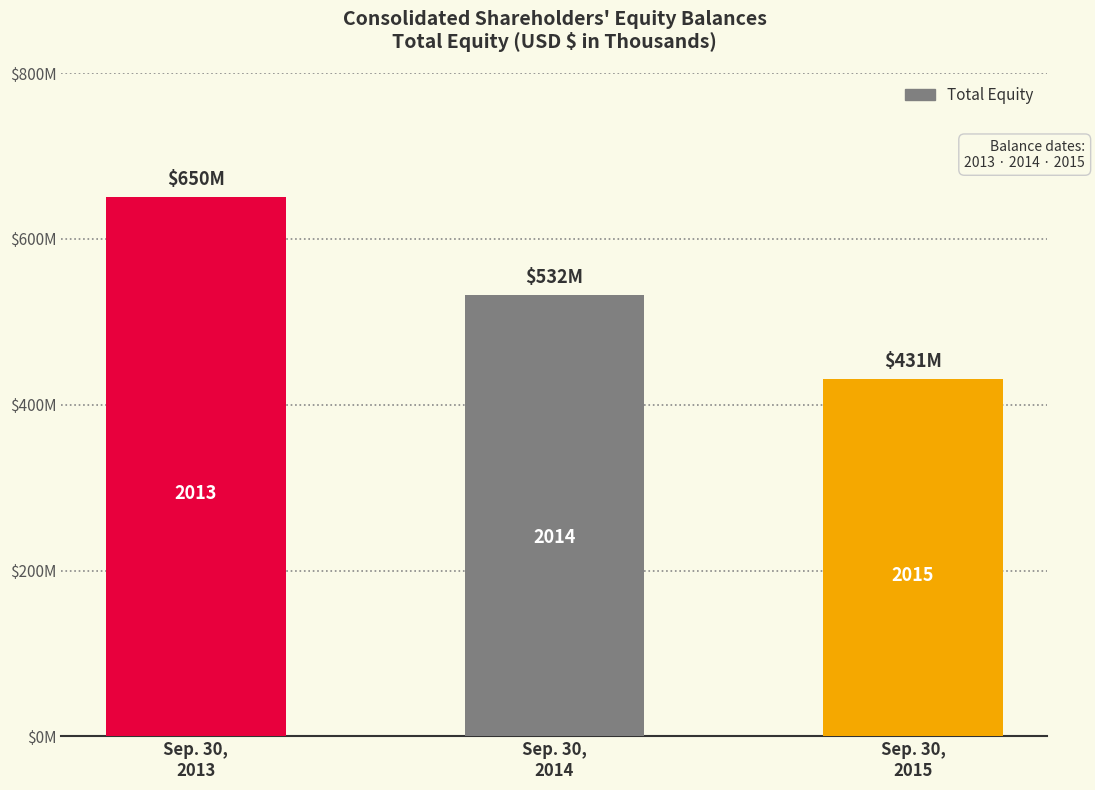

At which label is the value closest to 540494?

Sep. 30,
2014